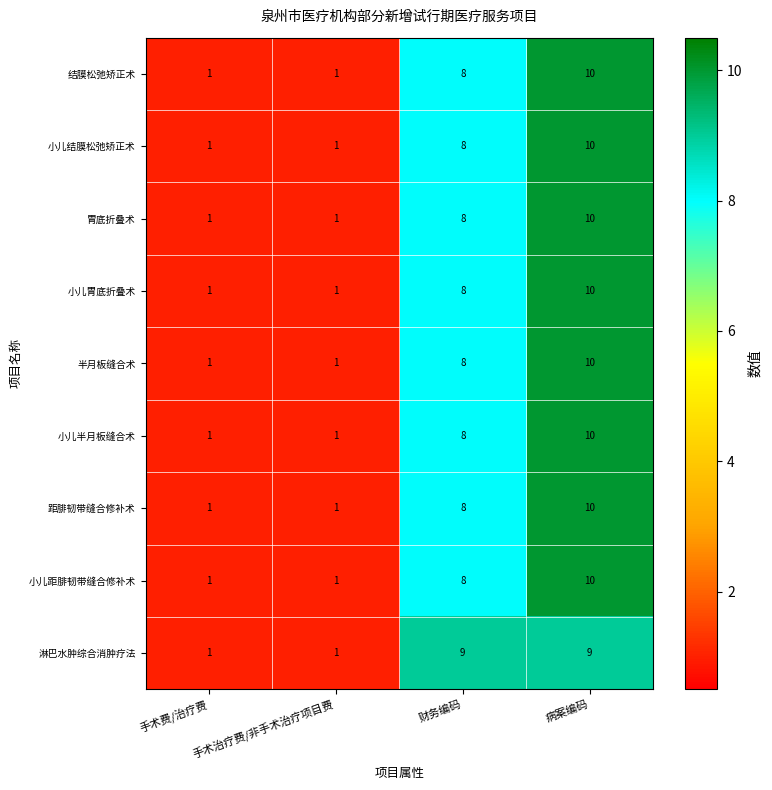

What is the total value across all series at 手术治疗费/非手术治疗项目费?

9